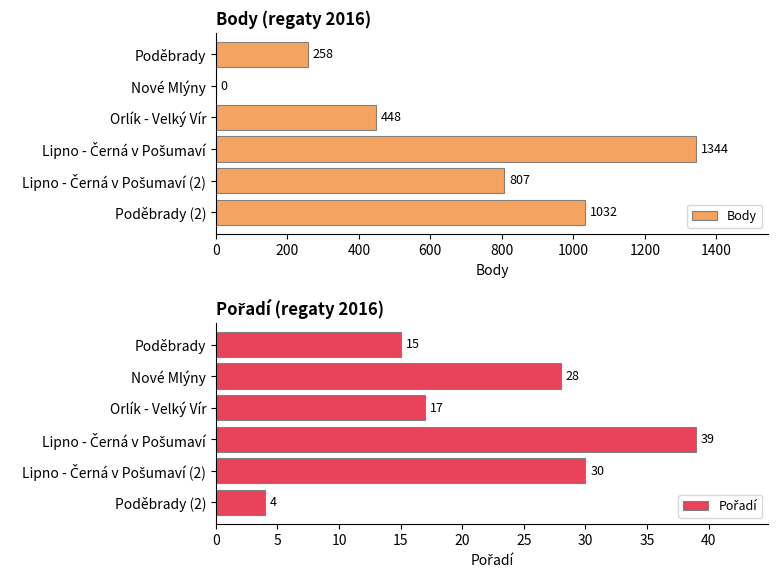

True or false: Body has a value of 258 at Poděbrady.

True